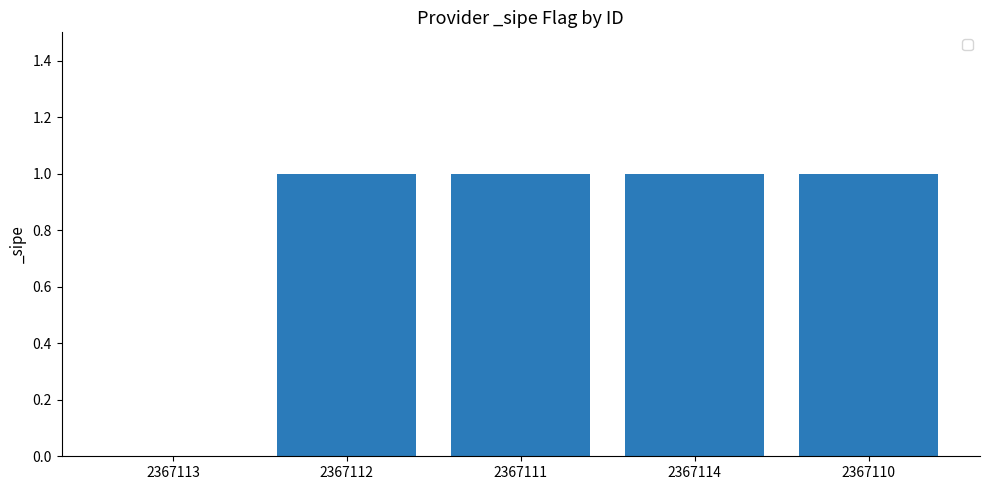

What is the ratio of the value at 2367111 to the value at 2367110?

1.0